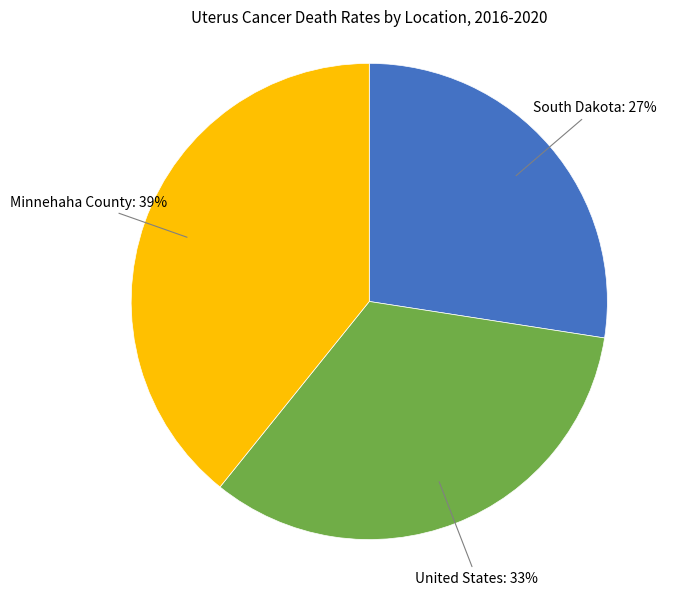

Is it true that United States is 33% of the pie?

True